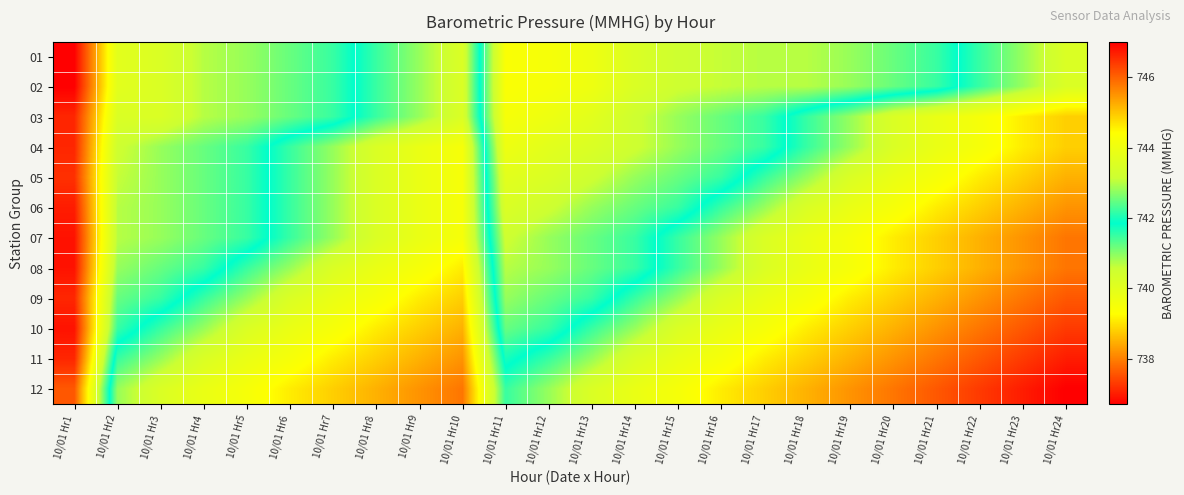

Reading left to right, what are all the values shown in this chart?

01: 10/01 Hr1=747.0	10/01 Hr2=743.7	10/01 Hr3=743.5	10/01 Hr4=743.0	10/01 Hr5=742.8	10/01 Hr6=742.5	10/01 Hr7=742.2	10/01 Hr8=741.5	10/01 Hr9=740.9	10/01 Hr10=740.2	10/01 Hr11=744.3	10/01 Hr12=744.2	10/01 Hr13=744.0	10/01 Hr14=743.5	10/01 Hr15=743.2	10/01 Hr16=743.1	10/01 Hr17=743.0	10/01 Hr18=743.0	10/01 Hr19=742.8	10/01 Hr20=742.5	10/01 Hr21=742.2	10/01 Hr22=741.5	10/01 Hr23=740.9	10/01 Hr24=740.2
02: 10/01 Hr1=747.0	10/01 Hr2=743.7	10/01 Hr3=743.5	10/01 Hr4=743.0	10/01 Hr5=742.8	10/01 Hr6=742.5	10/01 Hr7=742.2	10/01 Hr8=741.5	10/01 Hr9=740.9	10/01 Hr10=740.2	10/01 Hr11=744.3	10/01 Hr12=744.2	10/01 Hr13=744.0	10/01 Hr14=743.5	10/01 Hr15=743.2	10/01 Hr16=743.1	10/01 Hr17=743.0	10/01 Hr18=743.0	10/01 Hr19=742.8	10/01 Hr20=742.5	10/01 Hr21=742.2	10/01 Hr22=741.5	10/01 Hr23=740.9	10/01 Hr24=740.2
03: 10/01 Hr1=746.6	10/01 Hr2=743.5	10/01 Hr3=743.5	10/01 Hr4=743.0	10/01 Hr5=742.8	10/01 Hr6=742.5	10/01 Hr7=742.2	10/01 Hr8=741.5	10/01 Hr9=740.9	10/01 Hr10=740.2	10/01 Hr11=744.2	10/01 Hr12=744.0	10/01 Hr13=743.7	10/01 Hr14=743.2	10/01 Hr15=742.8	10/01 Hr16=742.5	10/01 Hr17=742.2	10/01 Hr18=741.5	10/01 Hr19=740.9	10/01 Hr20=740.2	10/01 Hr21=739.8	10/01 Hr22=739.5	10/01 Hr23=739.1	10/01 Hr24=738.8
04: 10/01 Hr1=746.6	10/01 Hr2=743.2	10/01 Hr3=742.8	10/01 Hr4=742.5	10/01 Hr5=742.2	10/01 Hr6=741.5	10/01 Hr7=740.9	10/01 Hr8=740.2	10/01 Hr9=739.8	10/01 Hr10=739.5	10/01 Hr11=744.0	10/01 Hr12=743.7	10/01 Hr13=743.5	10/01 Hr14=743.2	10/01 Hr15=742.8	10/01 Hr16=742.5	10/01 Hr17=742.2	10/01 Hr18=741.5	10/01 Hr19=740.9	10/01 Hr20=740.2	10/01 Hr21=739.8	10/01 Hr22=739.5	10/01 Hr23=739.1	10/01 Hr24=738.8
05: 10/01 Hr1=746.5	10/01 Hr2=743.1	10/01 Hr3=742.8	10/01 Hr4=742.5	10/01 Hr5=742.2	10/01 Hr6=741.5	10/01 Hr7=740.9	10/01 Hr8=740.2	10/01 Hr9=739.8	10/01 Hr10=739.5	10/01 Hr11=743.7	10/01 Hr12=743.5	10/01 Hr13=743.2	10/01 Hr14=742.8	10/01 Hr15=742.5	10/01 Hr16=742.2	10/01 Hr17=741.5	10/01 Hr18=740.9	10/01 Hr19=740.2	10/01 Hr20=739.8	10/01 Hr21=739.5	10/01 Hr22=739.1	10/01 Hr23=738.8	10/01 Hr24=738.5
06: 10/01 Hr1=746.7	10/01 Hr2=743.0	10/01 Hr3=742.8	10/01 Hr4=742.5	10/01 Hr5=742.2	10/01 Hr6=741.5	10/01 Hr7=740.9	10/01 Hr8=740.2	10/01 Hr9=739.8	10/01 Hr10=739.5	10/01 Hr11=743.5	10/01 Hr12=743.2	10/01 Hr13=742.8	10/01 Hr14=742.5	10/01 Hr15=742.2	10/01 Hr16=741.5	10/01 Hr17=740.9	10/01 Hr18=740.2	10/01 Hr19=739.8	10/01 Hr20=739.5	10/01 Hr21=739.1	10/01 Hr22=738.8	10/01 Hr23=738.5	10/01 Hr24=738.2
07: 10/01 Hr1=746.8	10/01 Hr2=743.0	10/01 Hr3=742.8	10/01 Hr4=742.5	10/01 Hr5=742.2	10/01 Hr6=741.5	10/01 Hr7=740.9	10/01 Hr8=740.2	10/01 Hr9=739.8	10/01 Hr10=739.5	10/01 Hr11=743.2	10/01 Hr12=742.8	10/01 Hr13=742.5	10/01 Hr14=742.2	10/01 Hr15=741.5	10/01 Hr16=740.9	10/01 Hr17=740.2	10/01 Hr18=739.8	10/01 Hr19=739.5	10/01 Hr20=739.1	10/01 Hr21=738.8	10/01 Hr22=738.5	10/01 Hr23=738.2	10/01 Hr24=737.9
08: 10/01 Hr1=746.8	10/01 Hr2=742.8	10/01 Hr3=742.5	10/01 Hr4=742.2	10/01 Hr5=741.5	10/01 Hr6=740.9	10/01 Hr7=740.2	10/01 Hr8=739.8	10/01 Hr9=739.5	10/01 Hr10=739.1	10/01 Hr11=743.0	10/01 Hr12=742.8	10/01 Hr13=742.5	10/01 Hr14=742.2	10/01 Hr15=741.5	10/01 Hr16=740.9	10/01 Hr17=740.2	10/01 Hr18=739.8	10/01 Hr19=739.5	10/01 Hr20=739.1	10/01 Hr21=738.8	10/01 Hr22=738.5	10/01 Hr23=738.2	10/01 Hr24=737.9
09: 10/01 Hr1=746.6	10/01 Hr2=742.5	10/01 Hr3=742.2	10/01 Hr4=741.5	10/01 Hr5=740.9	10/01 Hr6=740.2	10/01 Hr7=739.8	10/01 Hr8=739.5	10/01 Hr9=739.1	10/01 Hr10=738.8	10/01 Hr11=742.8	10/01 Hr12=742.5	10/01 Hr13=742.2	10/01 Hr14=741.5	10/01 Hr15=740.9	10/01 Hr16=740.2	10/01 Hr17=739.8	10/01 Hr18=739.5	10/01 Hr19=739.1	10/01 Hr20=738.8	10/01 Hr21=738.5	10/01 Hr22=738.2	10/01 Hr23=737.9	10/01 Hr24=737.6
10: 10/01 Hr1=746.8	10/01 Hr2=742.2	10/01 Hr3=741.5	10/01 Hr4=740.9	10/01 Hr5=740.2	10/01 Hr6=739.8	10/01 Hr7=739.5	10/01 Hr8=739.1	10/01 Hr9=738.8	10/01 Hr10=738.5	10/01 Hr11=742.5	10/01 Hr12=742.2	10/01 Hr13=741.5	10/01 Hr14=740.9	10/01 Hr15=740.2	10/01 Hr16=739.8	10/01 Hr17=739.5	10/01 Hr18=739.1	10/01 Hr19=738.8	10/01 Hr20=738.5	10/01 Hr21=738.2	10/01 Hr22=737.9	10/01 Hr23=737.6	10/01 Hr24=737.3
11: 10/01 Hr1=746.6	10/01 Hr2=741.5	10/01 Hr3=740.9	10/01 Hr4=740.2	10/01 Hr5=739.8	10/01 Hr6=739.5	10/01 Hr7=739.1	10/01 Hr8=738.8	10/01 Hr9=738.5	10/01 Hr10=738.2	10/01 Hr11=742.0	10/01 Hr12=741.5	10/01 Hr13=740.9	10/01 Hr14=740.2	10/01 Hr15=739.8	10/01 Hr16=739.5	10/01 Hr17=739.1	10/01 Hr18=738.8	10/01 Hr19=738.5	10/01 Hr20=738.2	10/01 Hr21=737.9	10/01 Hr22=737.6	10/01 Hr23=737.3	10/01 Hr24=737.0
12: 10/01 Hr1=746.1	10/01 Hr2=740.9	10/01 Hr3=740.2	10/01 Hr4=739.8	10/01 Hr5=739.5	10/01 Hr6=739.1	10/01 Hr7=738.8	10/01 Hr8=738.5	10/01 Hr9=738.2	10/01 Hr10=737.9	10/01 Hr11=741.5	10/01 Hr12=740.9	10/01 Hr13=740.2	10/01 Hr14=739.8	10/01 Hr15=739.5	10/01 Hr16=739.1	10/01 Hr17=738.8	10/01 Hr18=738.5	10/01 Hr19=738.2	10/01 Hr20=737.9	10/01 Hr21=737.6	10/01 Hr22=737.3	10/01 Hr23=737.0	10/01 Hr24=736.7